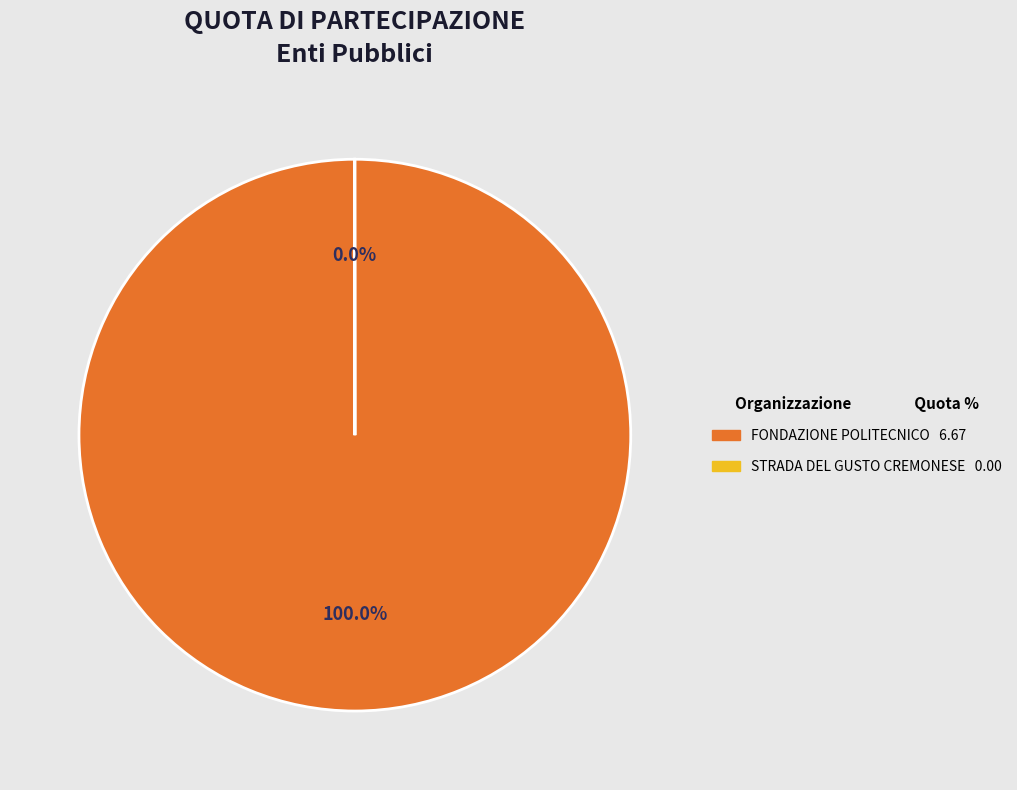

Is there a majority slice in this chart?

Yes